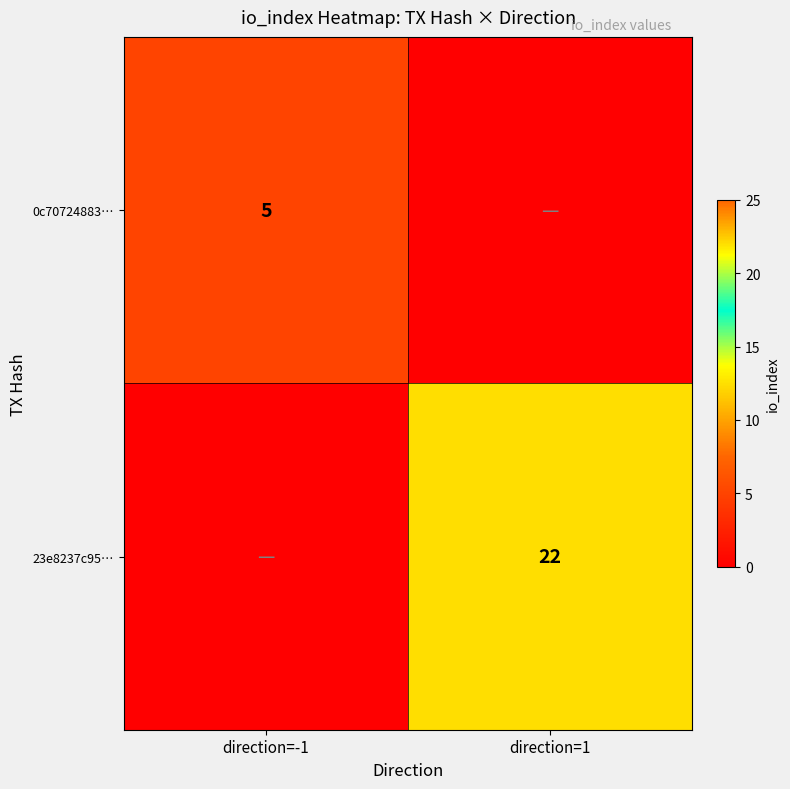

The 0c70724883… series shows 5 at direction=-1. True or false?

True